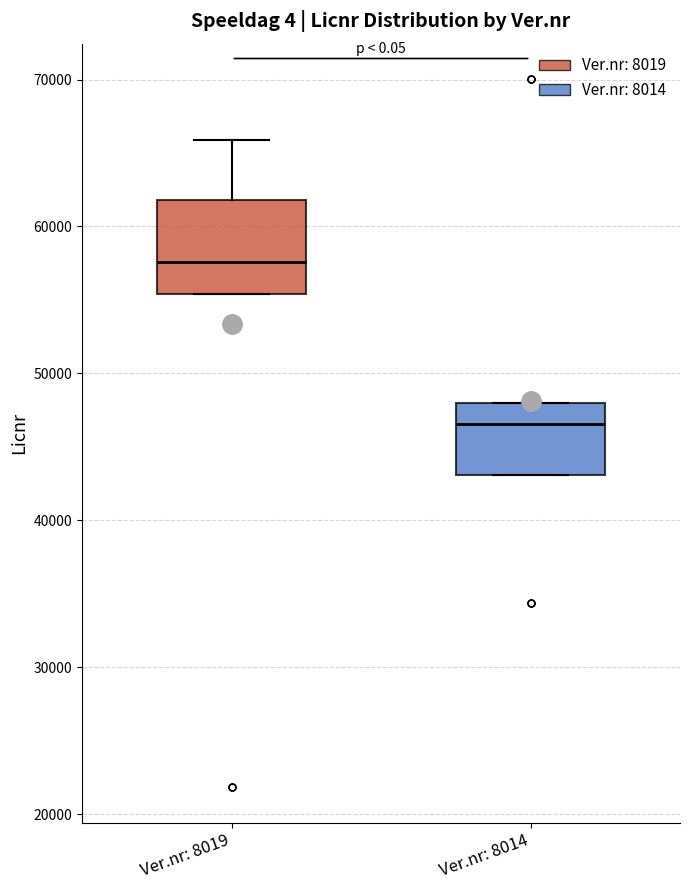

Reading left to right, read every box against the y-axis: the position of its median line, the range the box covers, and the ends of its whiskers. The values are not printed on the chart, so give them approximately, as read against the axis.

Ver.nr: 8019: median 58000, box 55000 to 62000, whiskers 55000 to 66000
Ver.nr: 8014: median 47000, box 43000 to 48000, whiskers 43000 to 48000